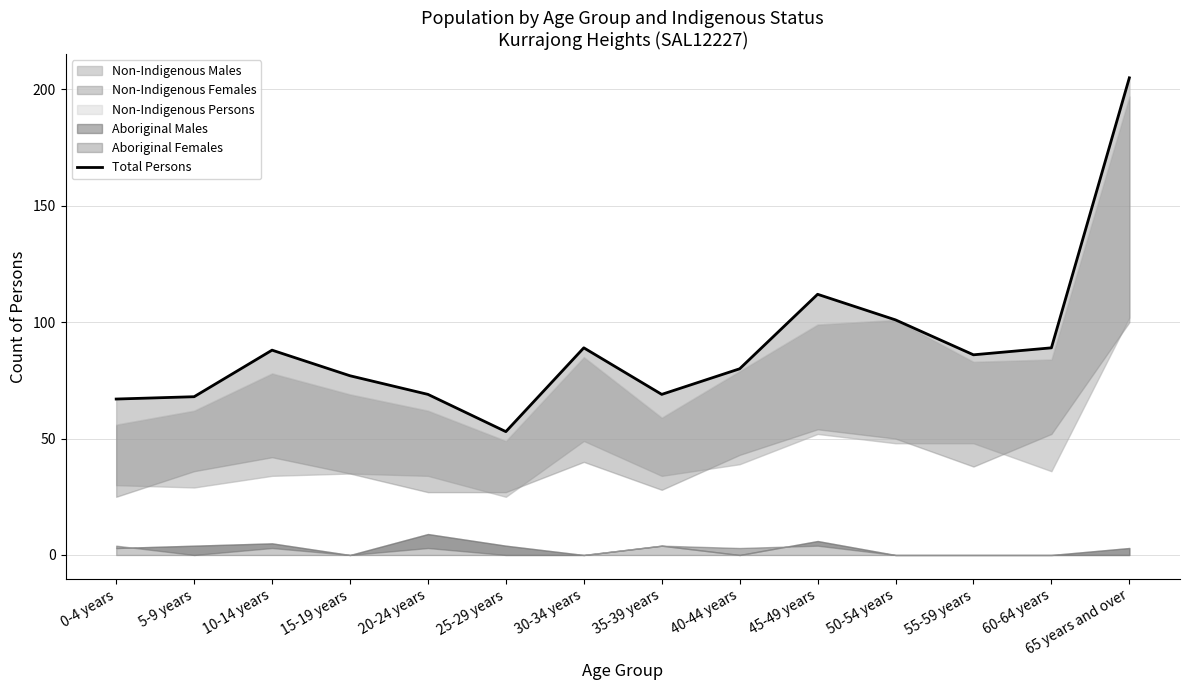

What is the difference between the maximum and minimum values?

152